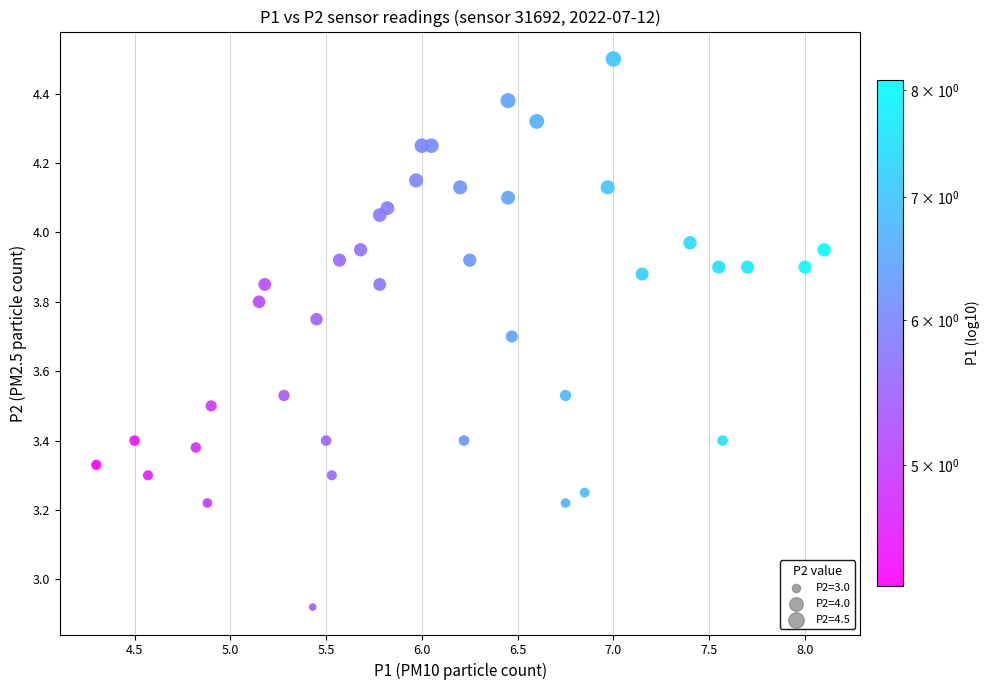

What is the range of Y values (max minus min)?

1.6